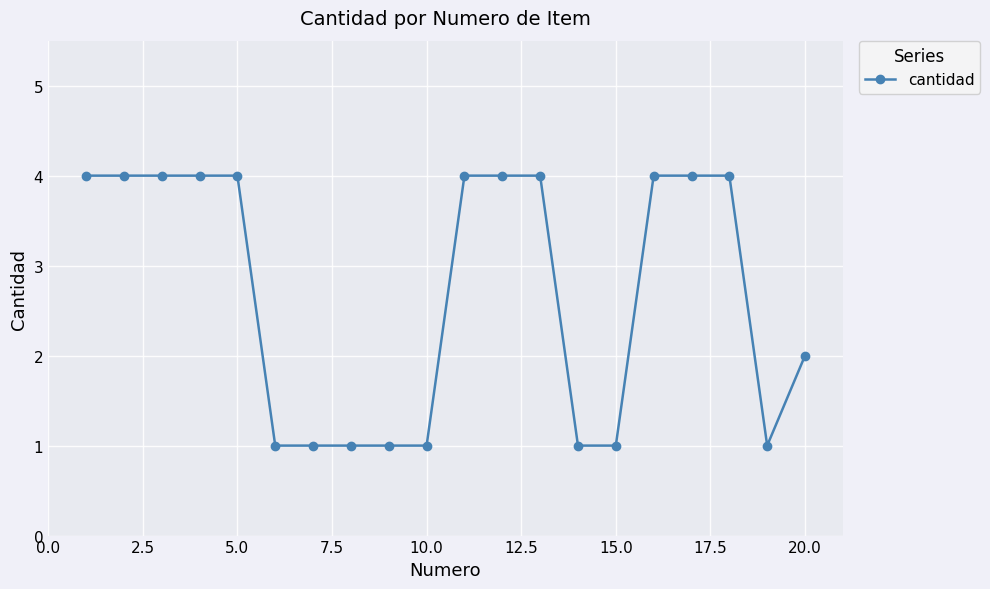

How many values are between 1 and 4?

20